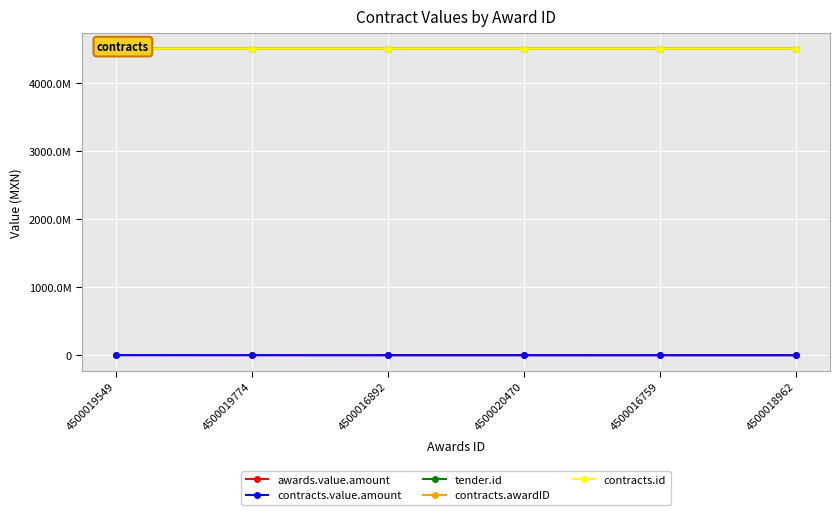

At which label does contracts.awardID reach its peak?

4500020470